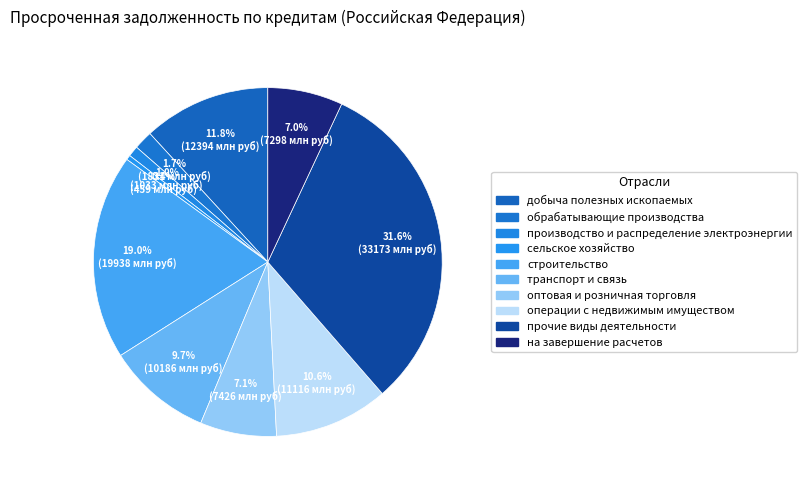

Count the number of slices in the pie.

10